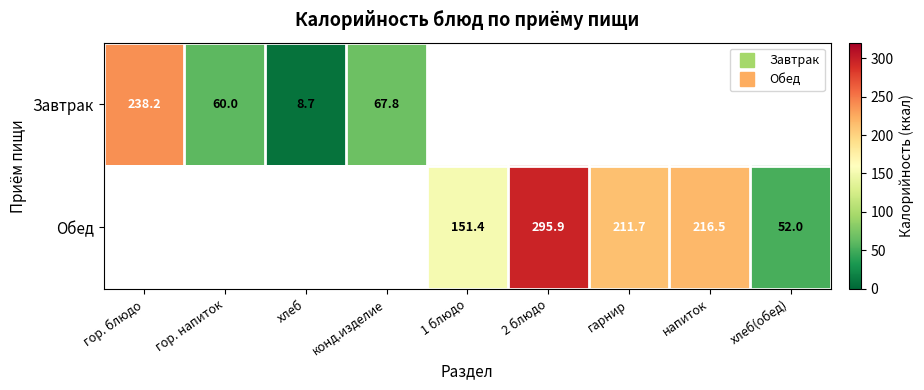

List the series in order of their peak value, lowest first.

Завтрак, Обед